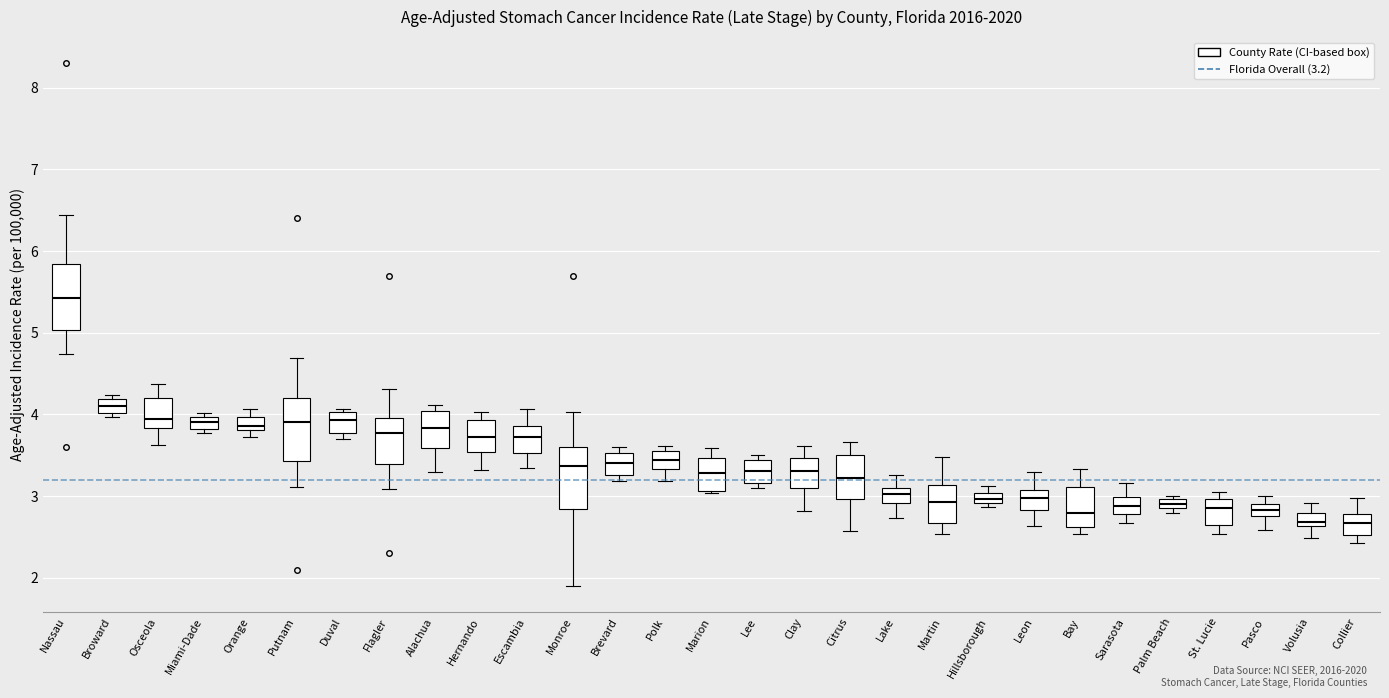

Where is the lower edge of the box for Marion on the y-axis? The values are not printed on the chart, so give them approximately, as read against the axis.

3.1